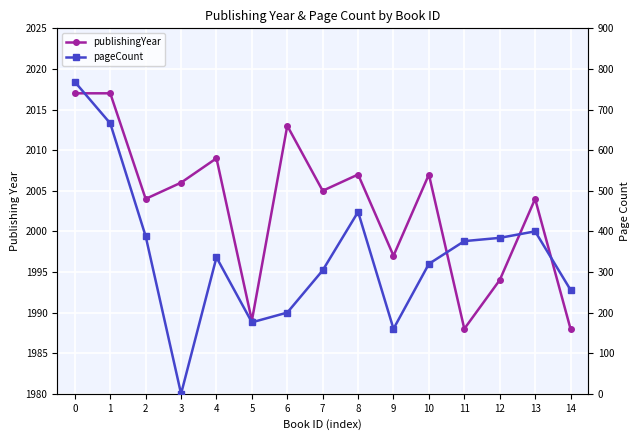

What is the greatest value displayed?

2017